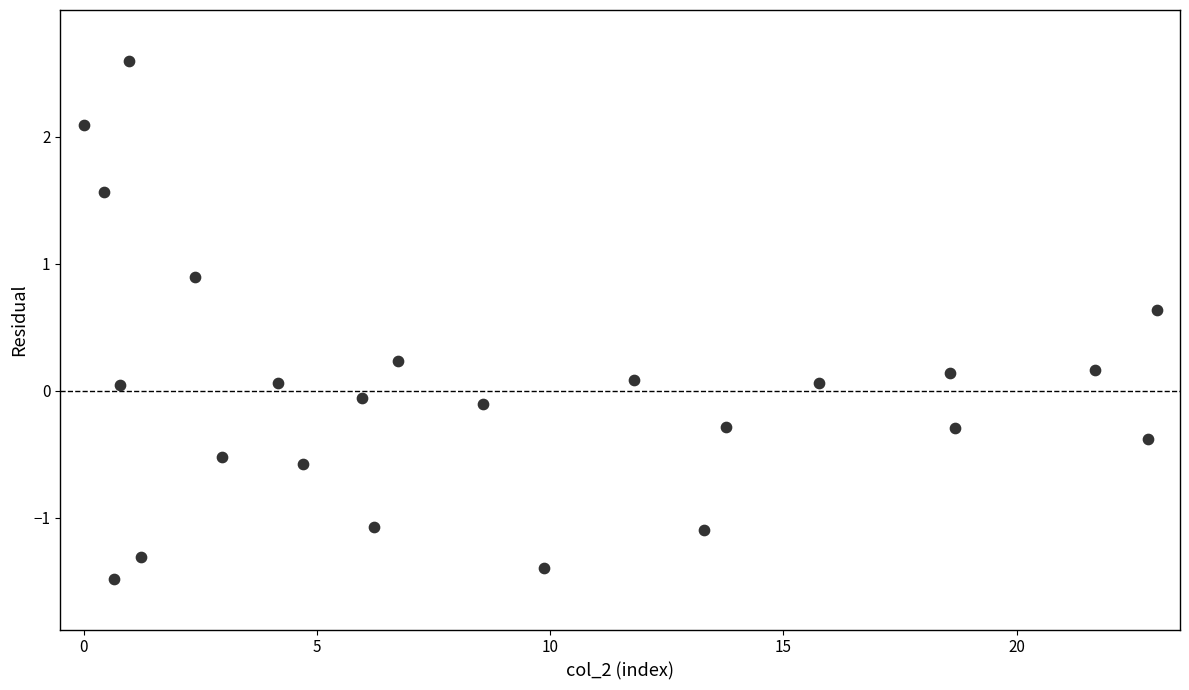

What is the range of Y values (max minus min)?

4.1